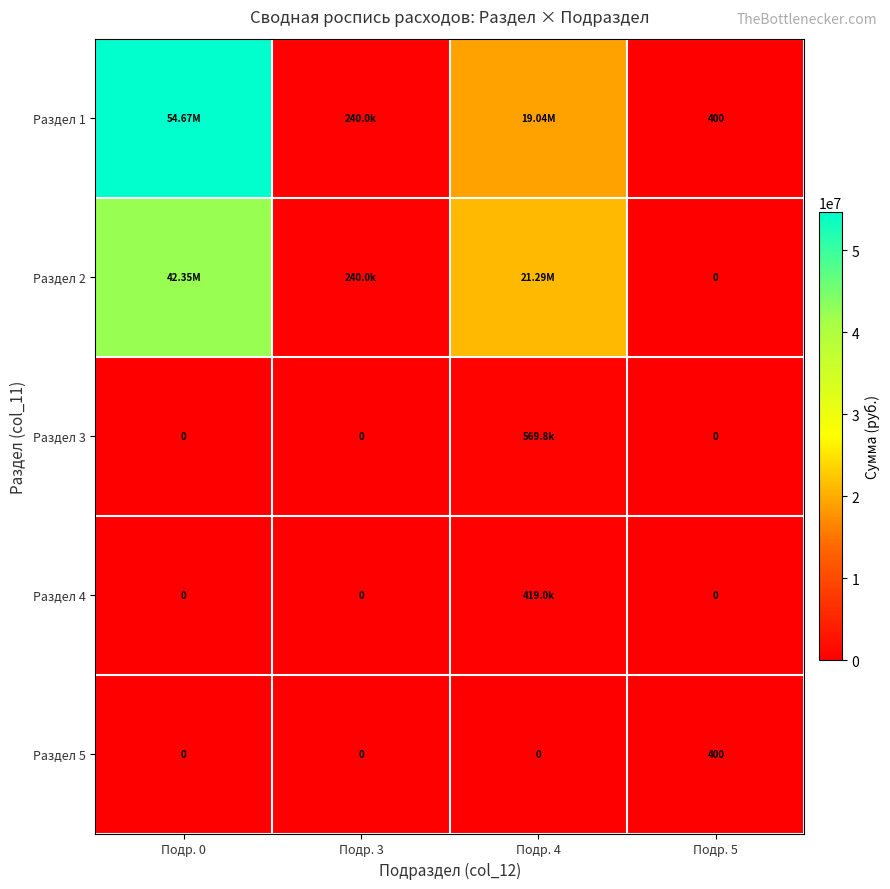

At which label does Раздел 5 reach its peak?

Подр. 5